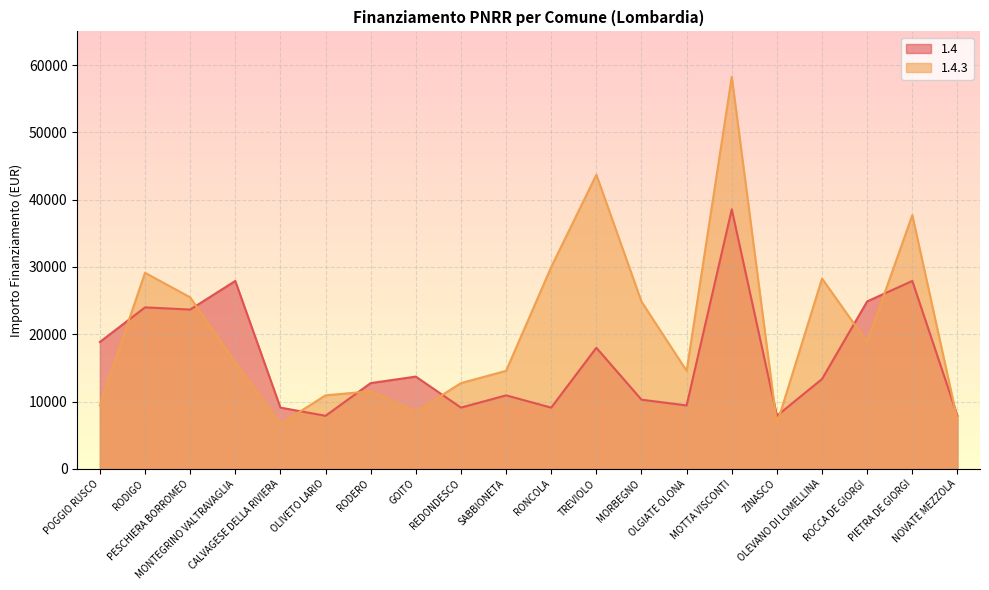

How many lines are shown in the chart?

2